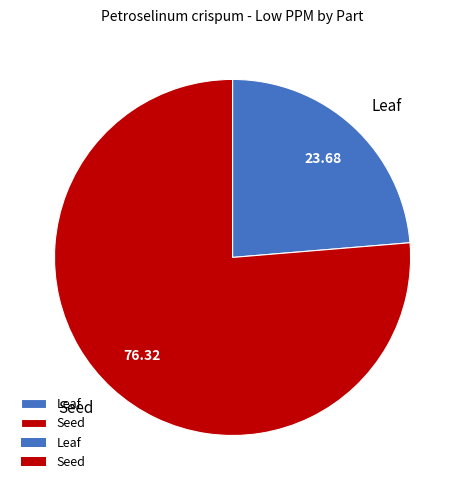

Count the number of slices in the pie.

2